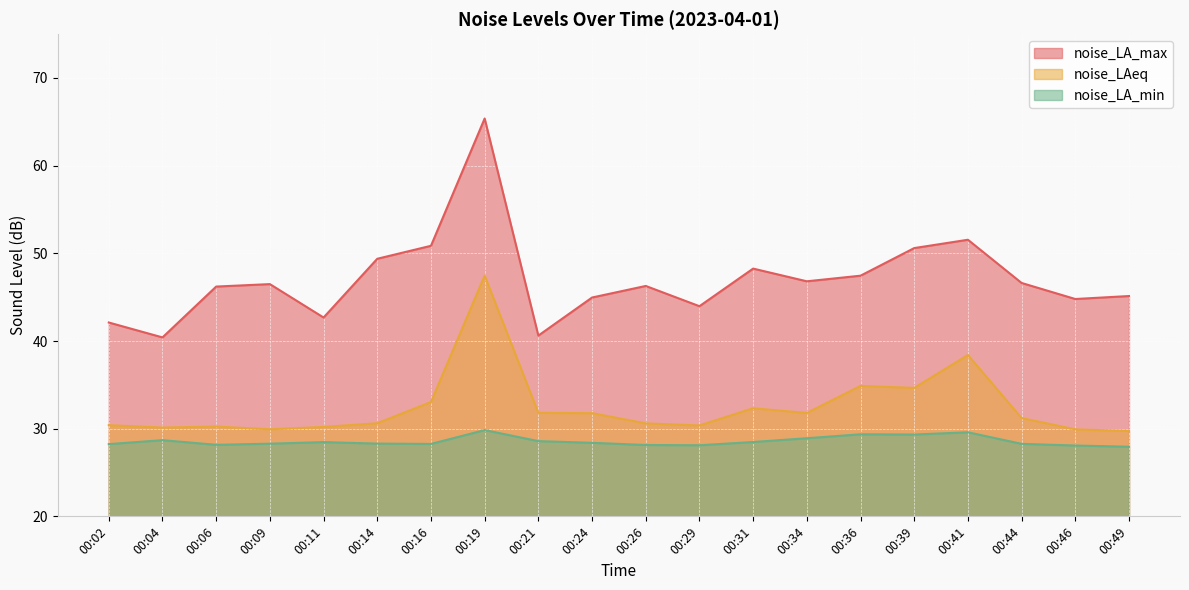

Reading left to right, list all the values displayed in this chart.

noise_LA_max: 42.1	40.4	46.2	46.5	42.7	49.4	50.9	65.4	40.6	45.0	46.3	44.0	48.3	46.8	47.5	50.6	51.5	46.6	44.8	45.1
noise_LAeq: 30.4	30.1	30.2	29.9	30.2	30.6	33.0	47.5	31.8	31.8	30.6	30.4	32.3	31.8	34.9	34.6	38.4	31.2	29.9	29.7
noise_LA_min: 28.2	28.7	28.2	28.3	28.5	28.3	28.3	29.8	28.6	28.4	28.1	28.1	28.5	28.9	29.4	29.3	29.6	28.3	28.1	27.9